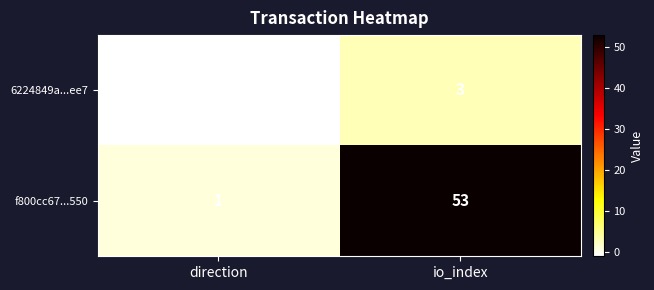

Reading left to right, extract all data points from this chart.

6224849a...ee7: -1	3
f800cc67...550: 1	53